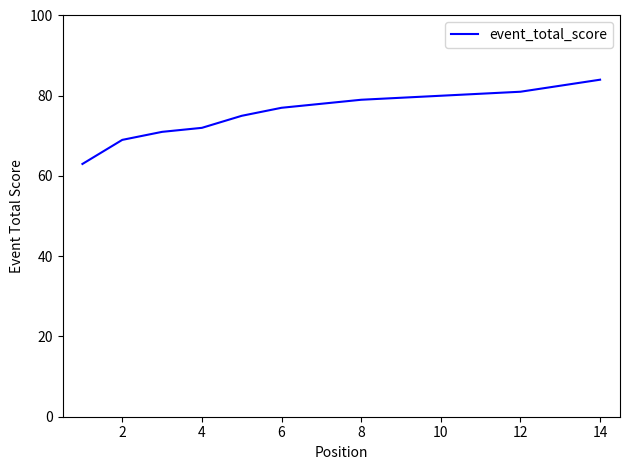

Is it true that the value at 8 is 123?

False